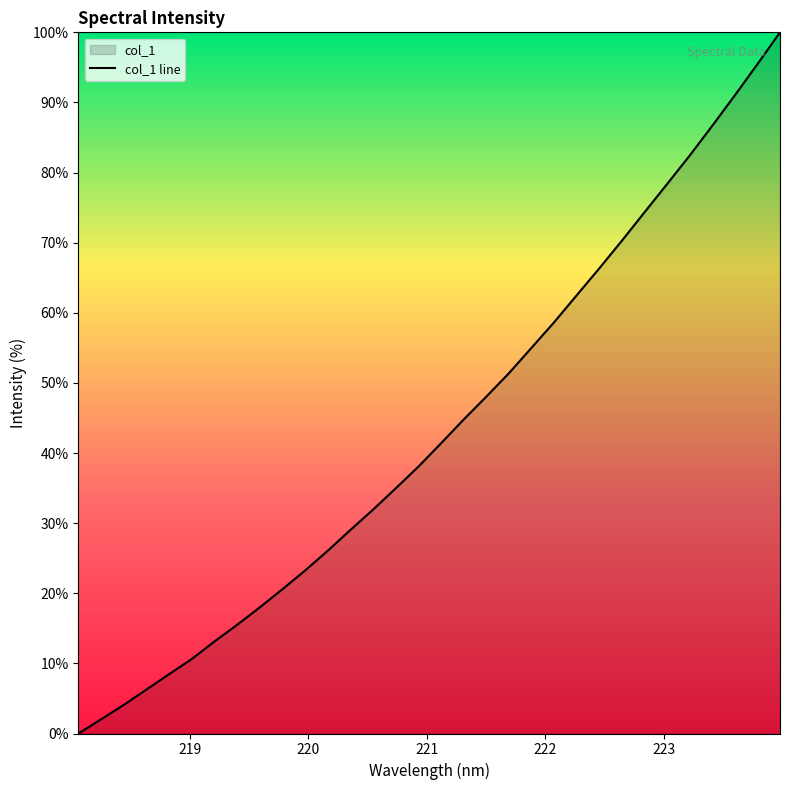

What is the greatest value displayed?

100.0